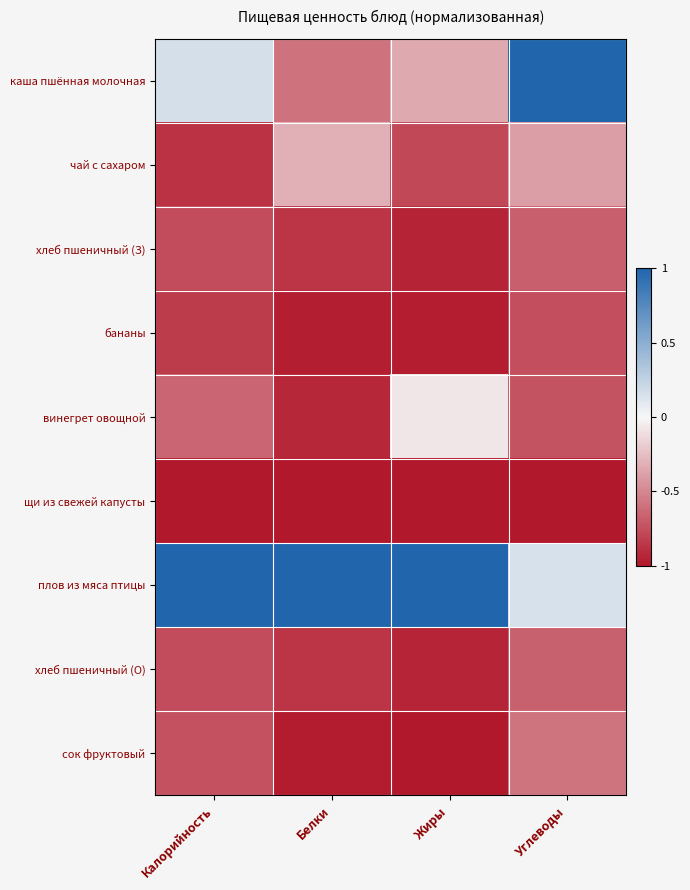

Which has a higher value, Калорийность or Белки?

Калорийность